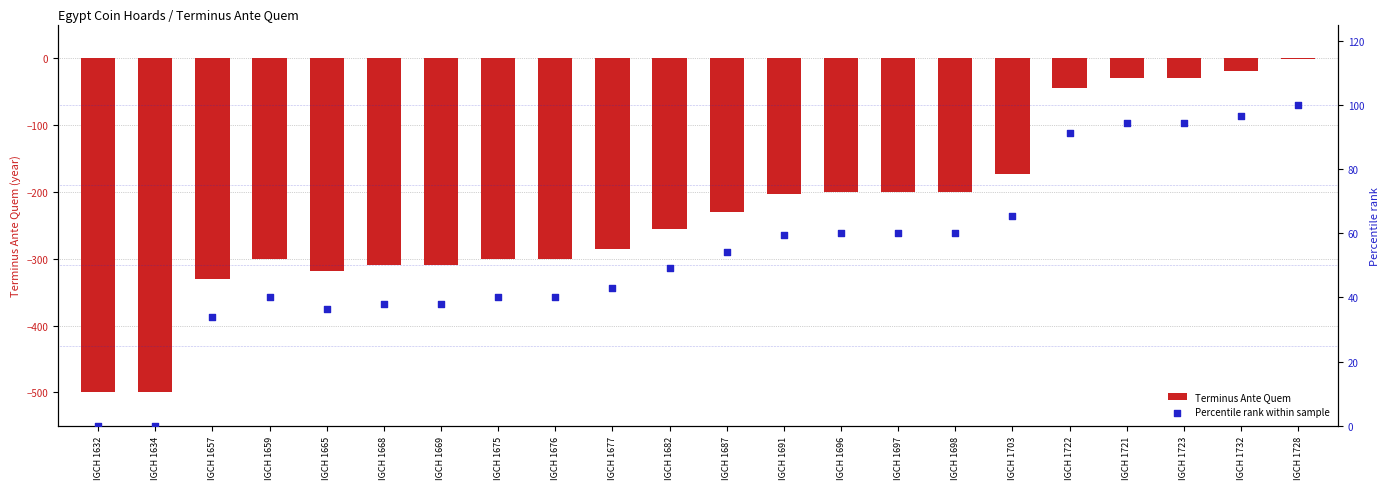

What are all the series names shown in the legend?

Terminus Ante Quem, Percentile rank within sample